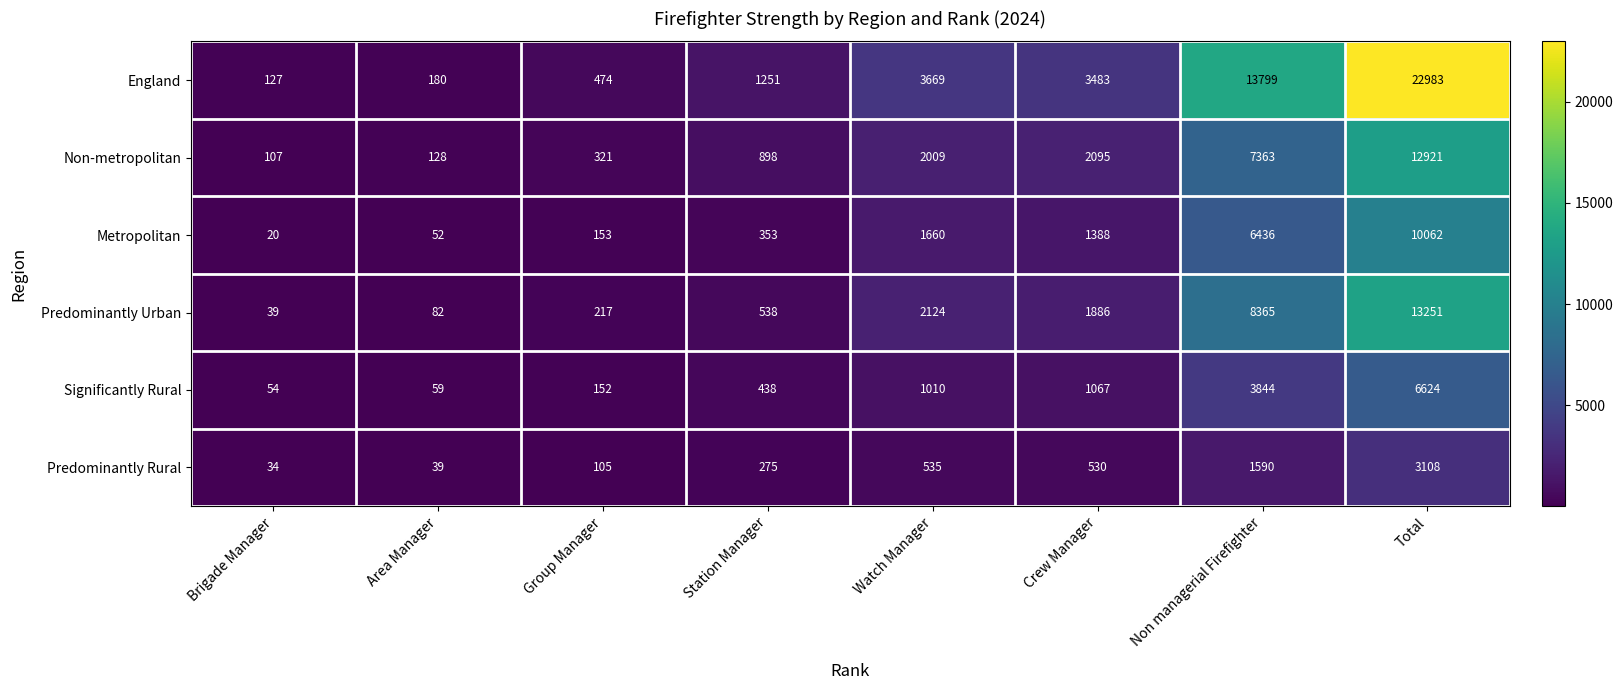

Where is Metropolitan nearest to the value 5041?

Non managerial Firefighter